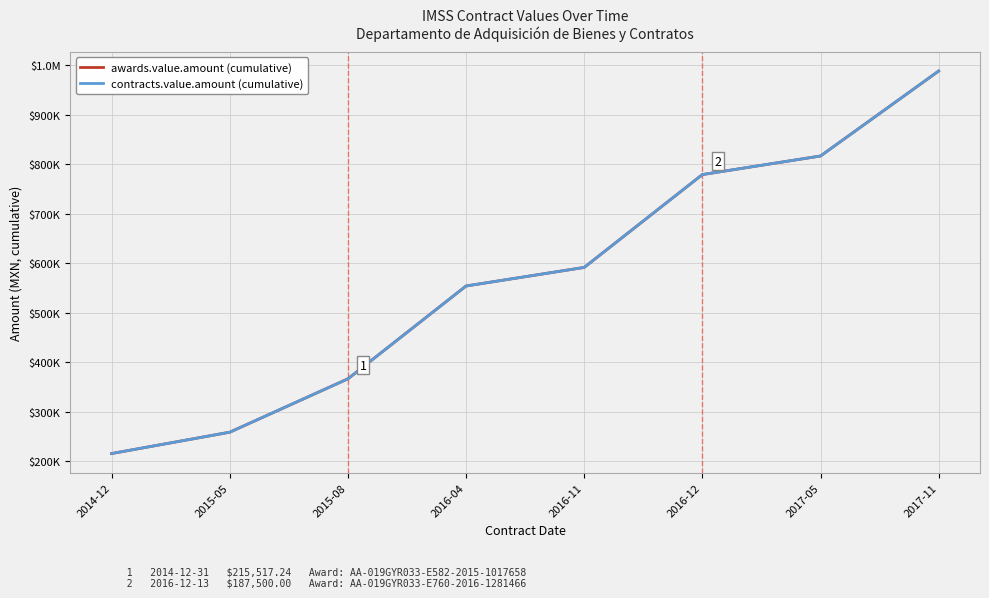

What is the total value across all series at 2017-11?

1975898.6